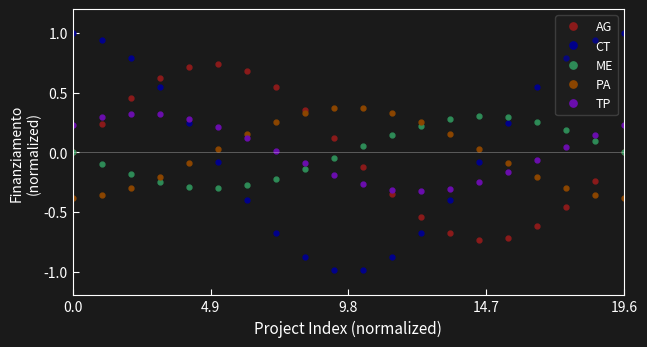

True or false: CT and ME cross at least once.

True